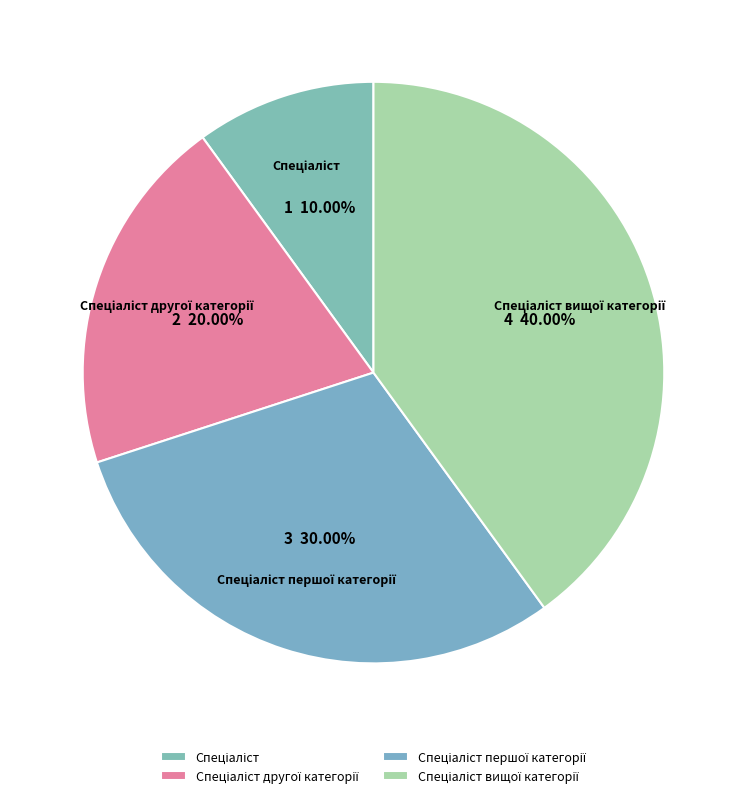

Is there a majority slice in this chart?

No